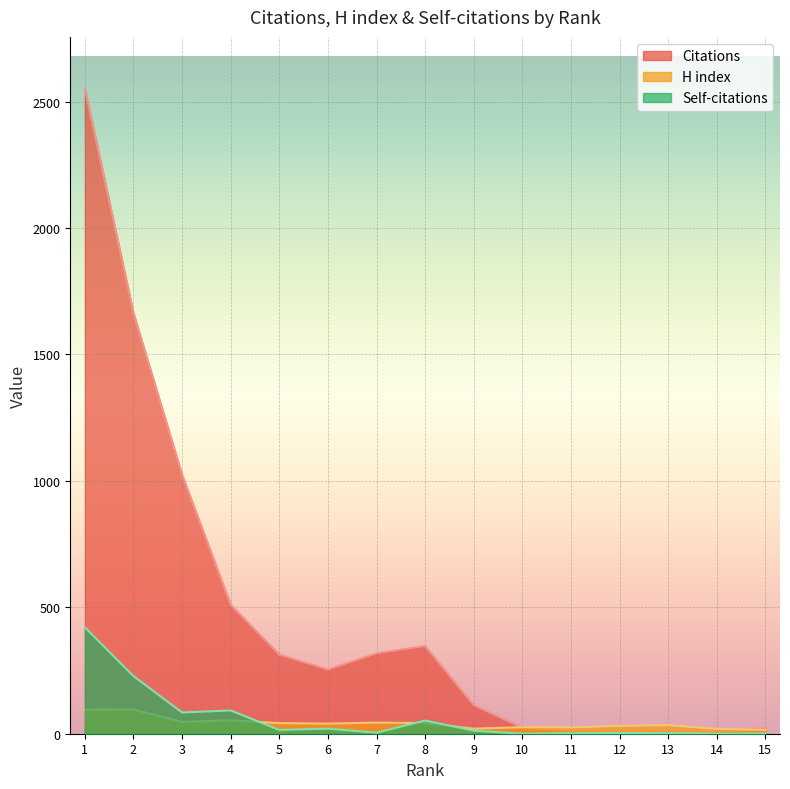

Which series has the largest total across all categories?

Citations